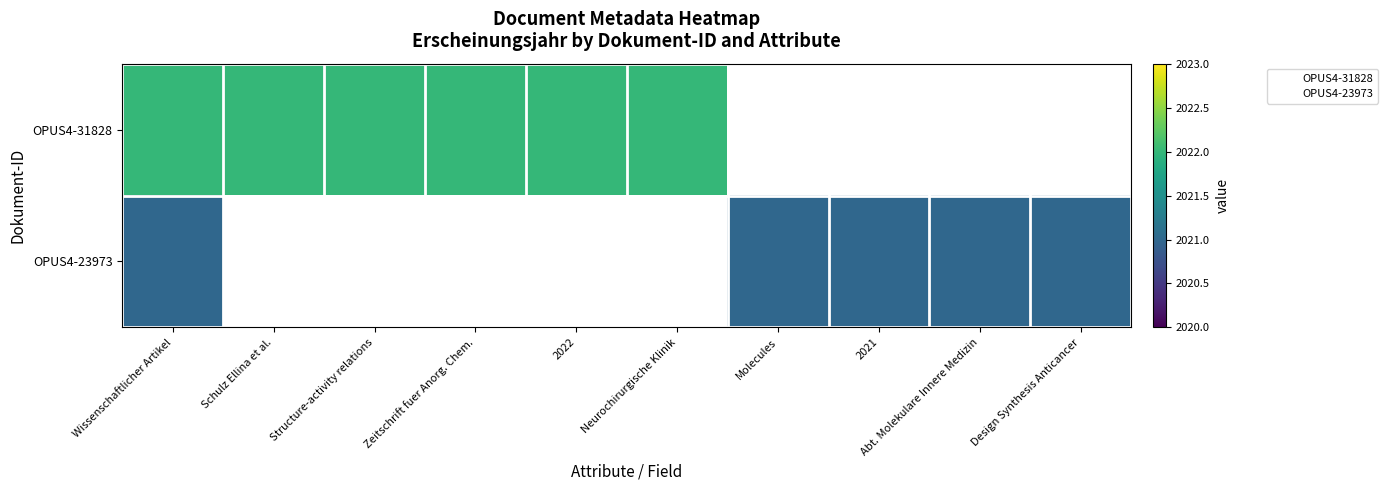

How many categories are shown in the chart?

10